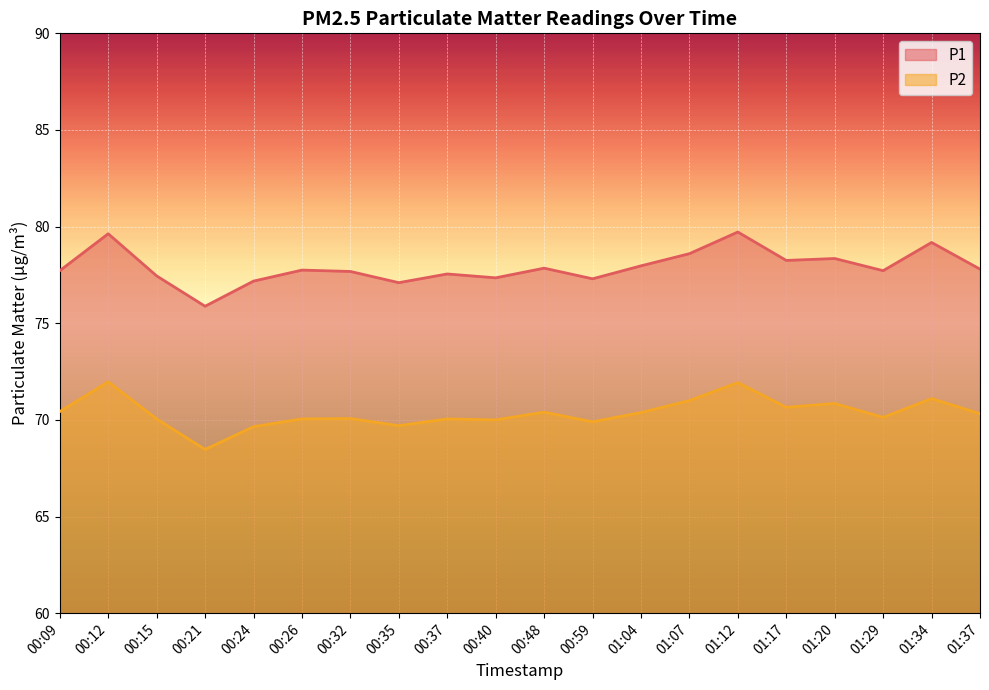

The P1 series shows 78.2 at 01:17. True or false?

True